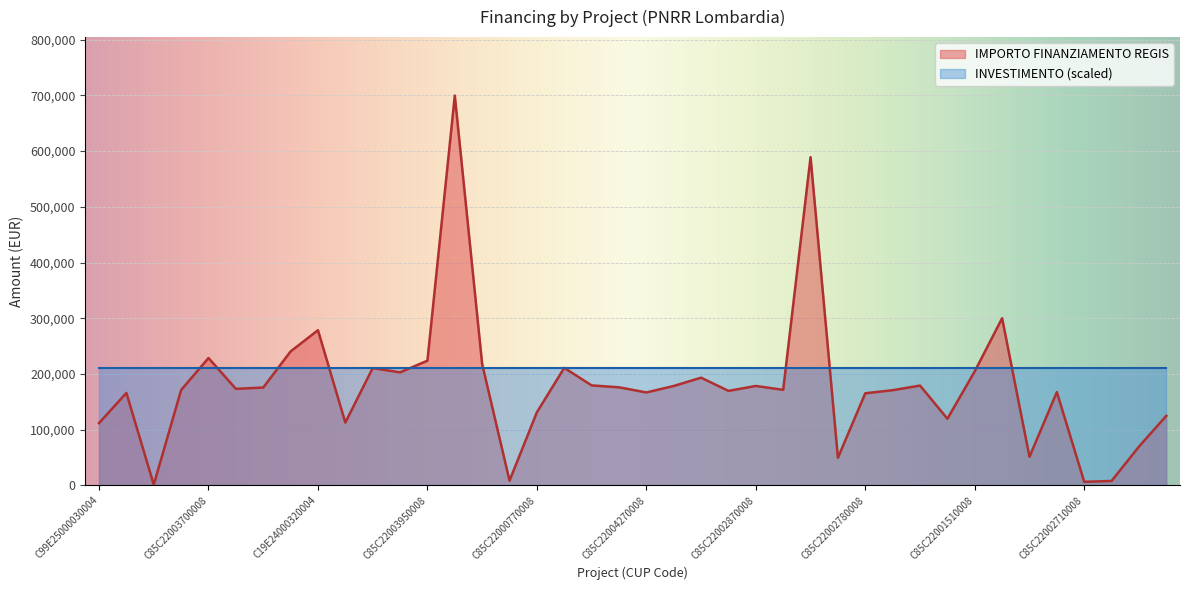

What is the average value?

179561.4